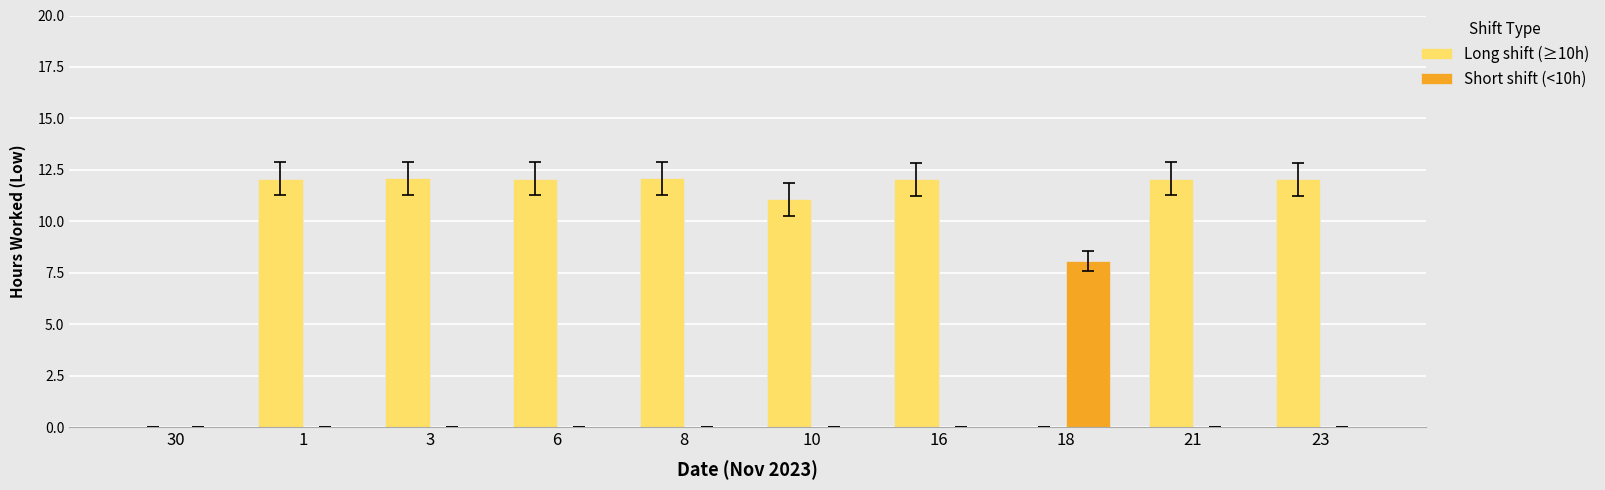

What is the total value across all series at 10?

11.1